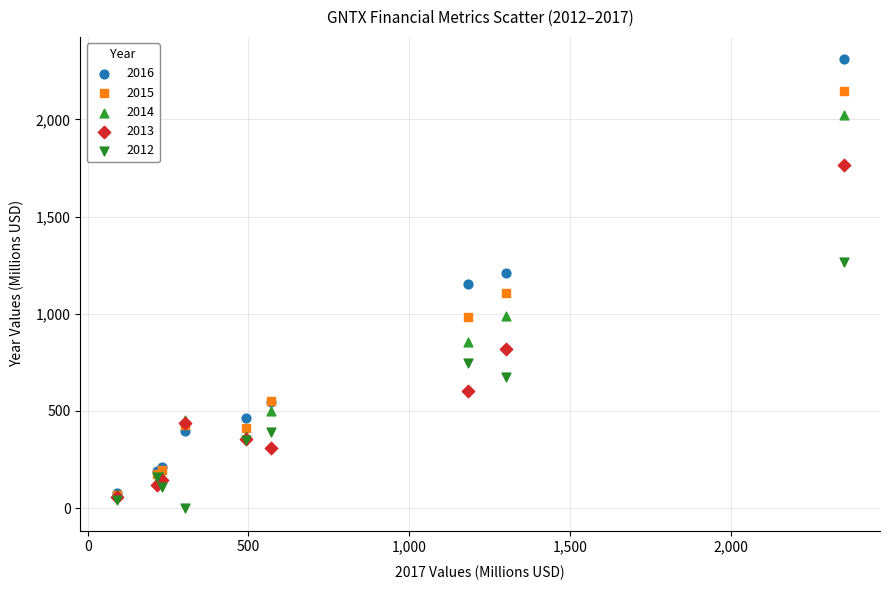

Which series has the widest spread of Y values?

2016